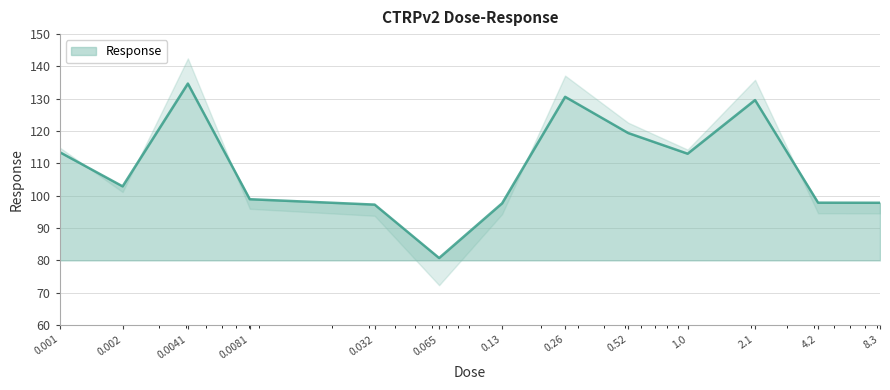

What is the value of the 10th point from the left?

113.0